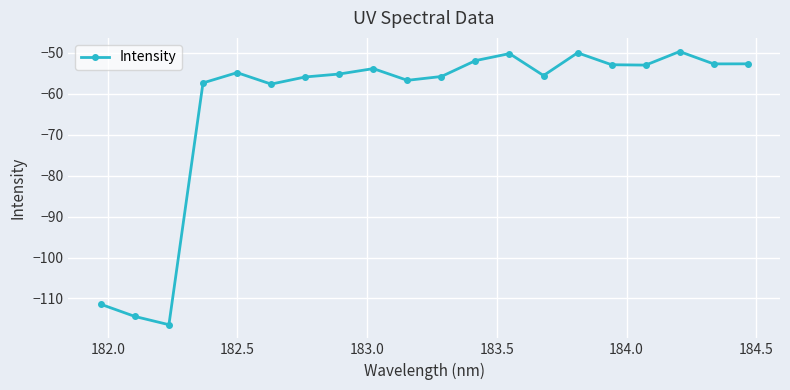

What is the maximum value shown in the chart?

-49.6